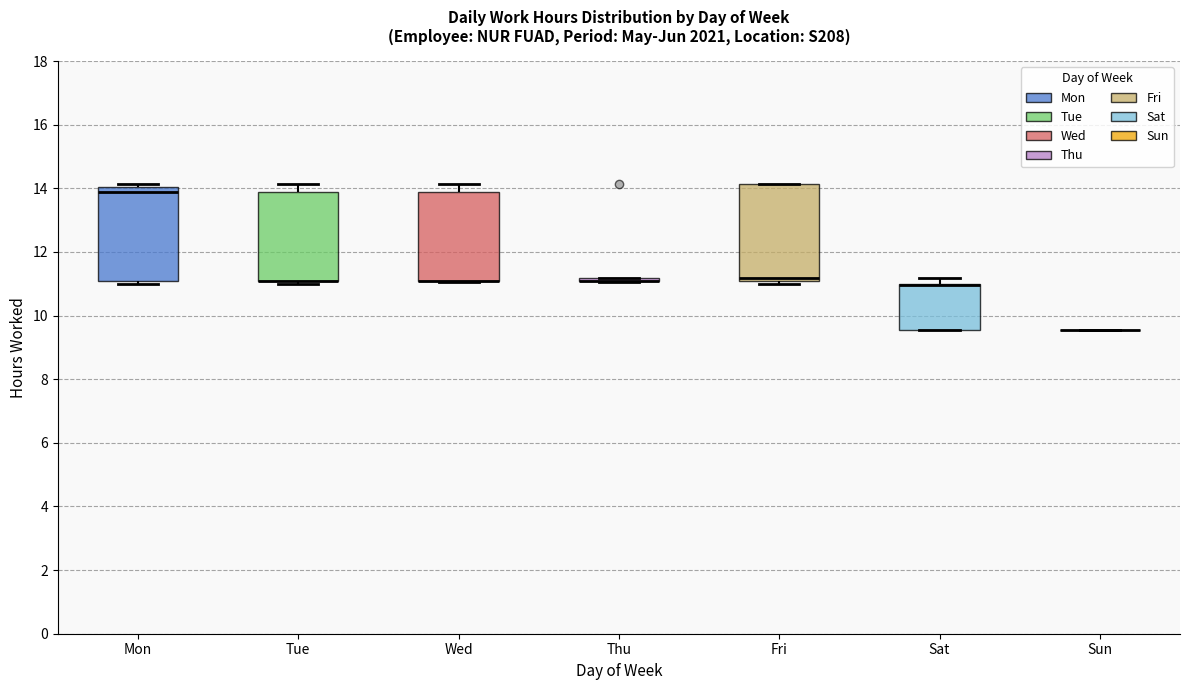

Reading left to right, transcribe this box plot: for each box, give where its median line is, the range the box spans, and where its two whiskers end, as read against the y-axis. The values are not printed on the chart, so give them approximately, as read against the axis.

Mon: median 14.0 (just below the box's upper edge), box 11.0 to 14.0, whiskers 11.0 (just below the box's lower edge) to 14.2
Tue: median 11.0 (drawn on the box's lower edge), box 11.0 to 14.0, whiskers 11.0 (just below the box's lower edge) to 14.2
Wed: median 11.0 (drawn on the box's lower edge), box 11.0 to 14.0, whiskers 11.0 to 14.2
Thu: box collapsed to a line at 11.0, whiskers 11.0 to 11.2
Fri: median 11.2, box 11.0 to 14.2, whiskers 11.0 (just below the box's lower edge) to 14.2
Sat: median 11.0 (drawn on the box's upper edge), box 9.6 to 11.0, whiskers 9.6 to 11.2
Sun: box collapsed to a line at 9.6, whiskers 9.6 to 9.6